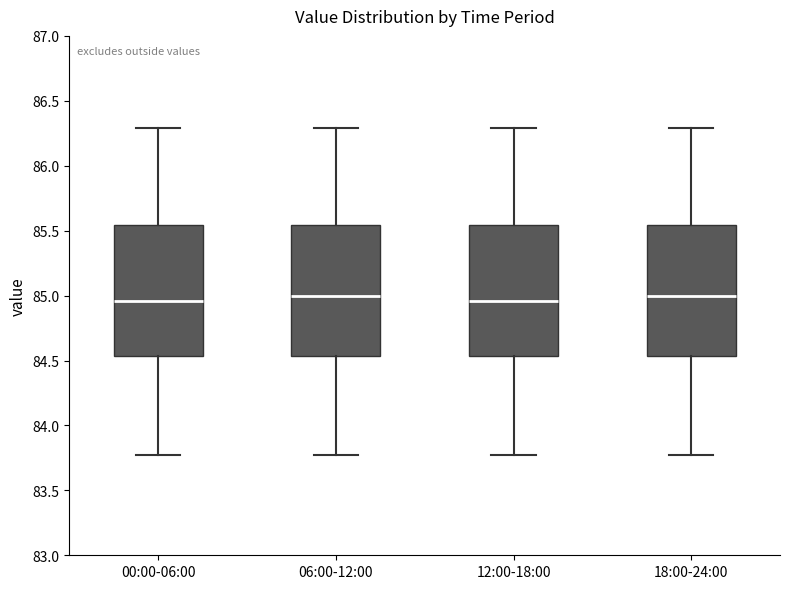

Reading left to right, transcribe this box plot: for each box, give where its median line is, the range the box spans, and where its two whiskers end, as read against the y-axis. The values are not printed on the chart, so give them approximately, as read against the axis.

00:00-06:00: median 84.95, box 84.55 to 85.55, whiskers 83.75 to 86.30
06:00-12:00: median 85.00, box 84.55 to 85.55, whiskers 83.75 to 86.30
12:00-18:00: median 84.95, box 84.55 to 85.55, whiskers 83.75 to 86.30
18:00-24:00: median 85.00, box 84.55 to 85.55, whiskers 83.75 to 86.30